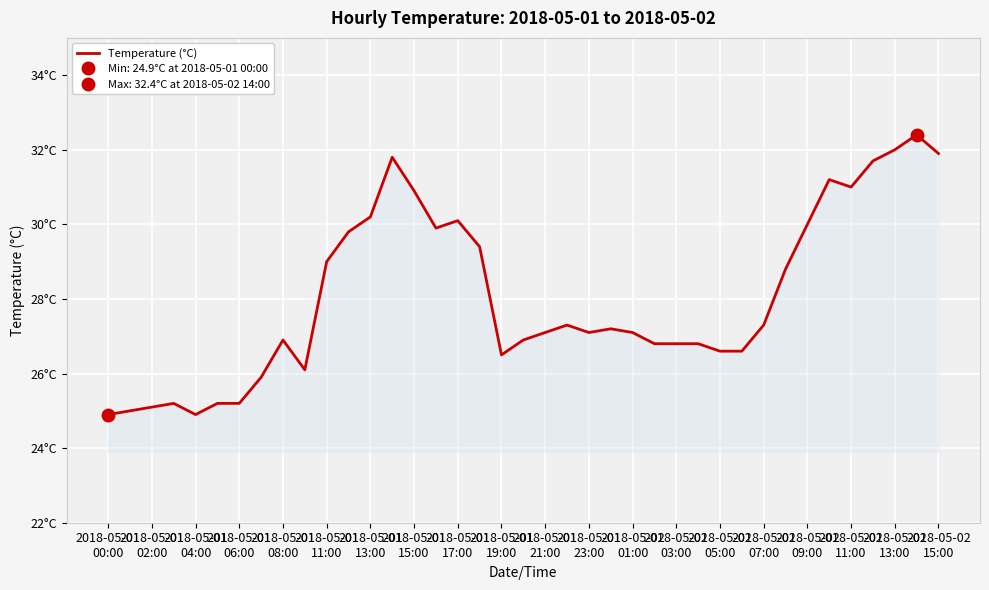

How many interior local valleys (lower than both neighbors) does the data have?

6